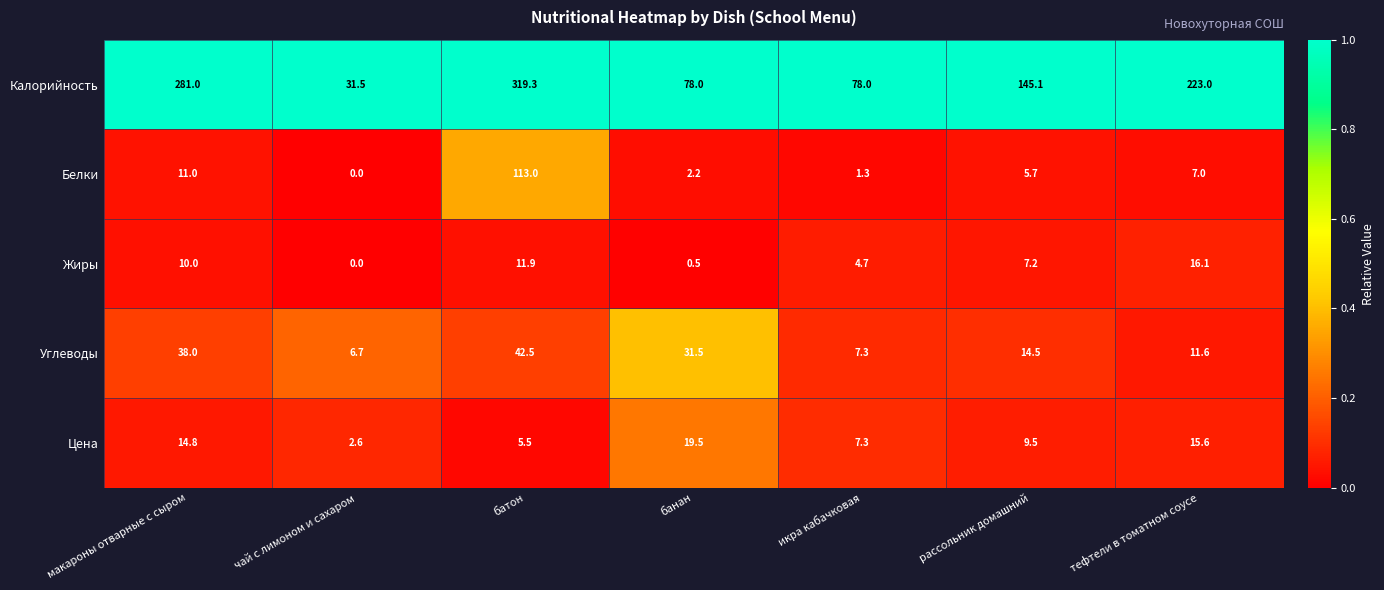

At which category is the sum across all series the highest?

батон